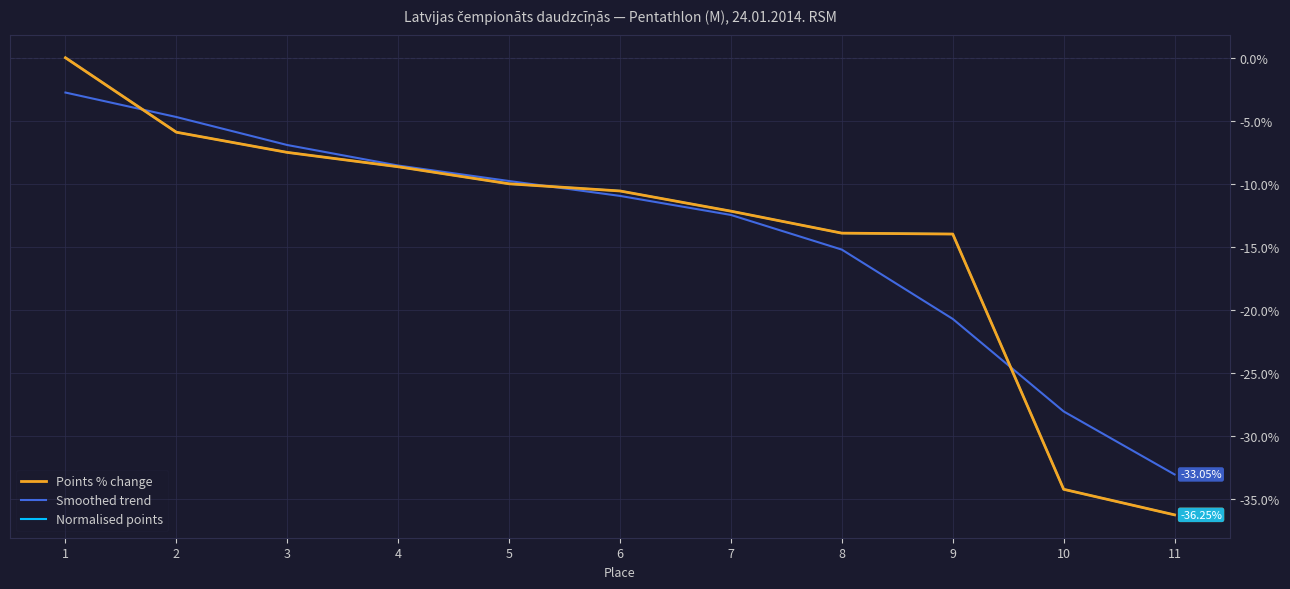

Rank the series by their maximum value, from highest to lowest.

Points % change, Normalised points, Smoothed trend